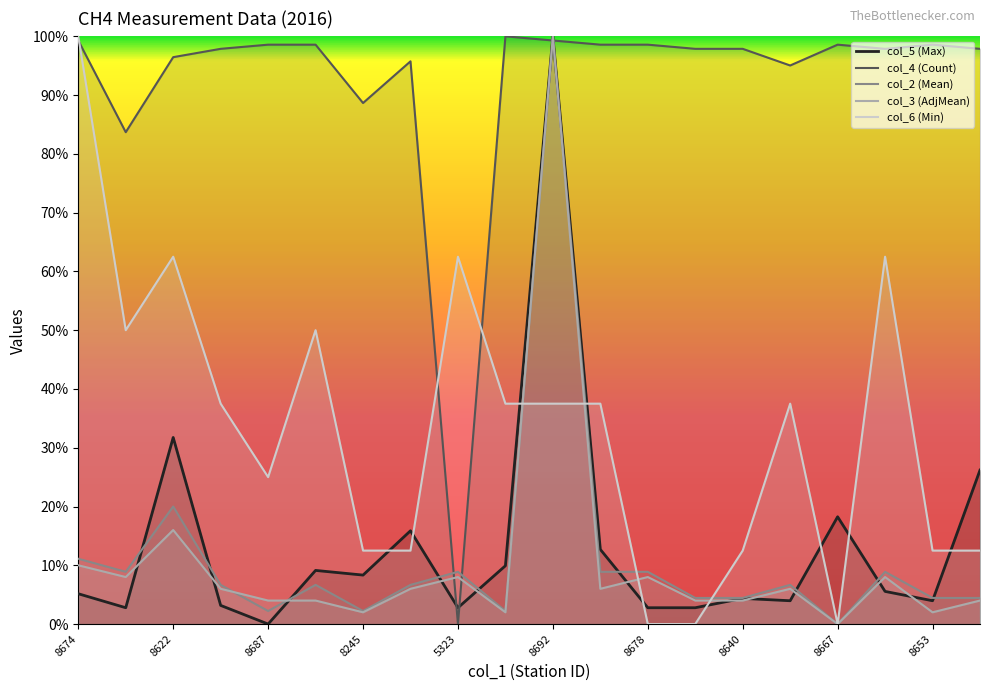

Which series has the largest range (max minus min)?

col_5 (Max)